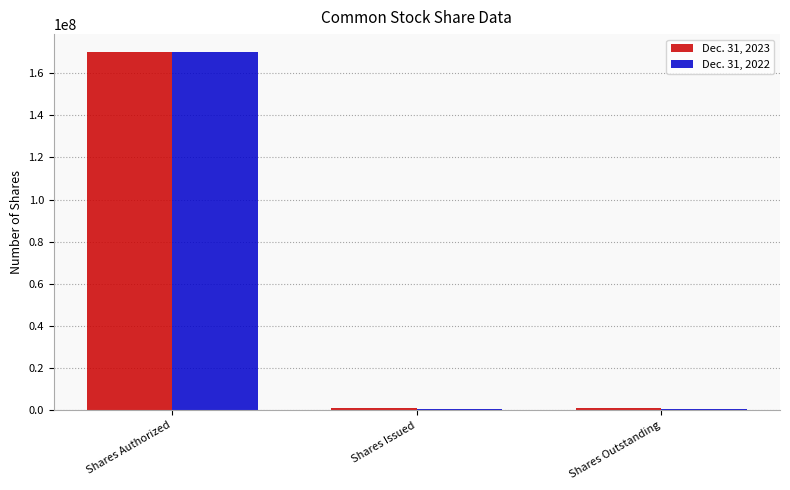

How many categories are shown in the chart?

3